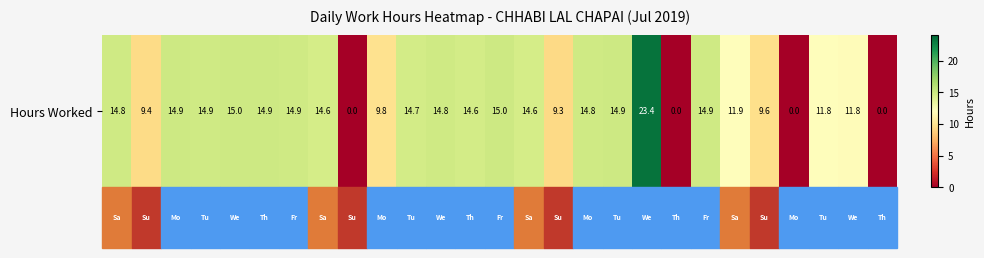

What is the average value?

11.8